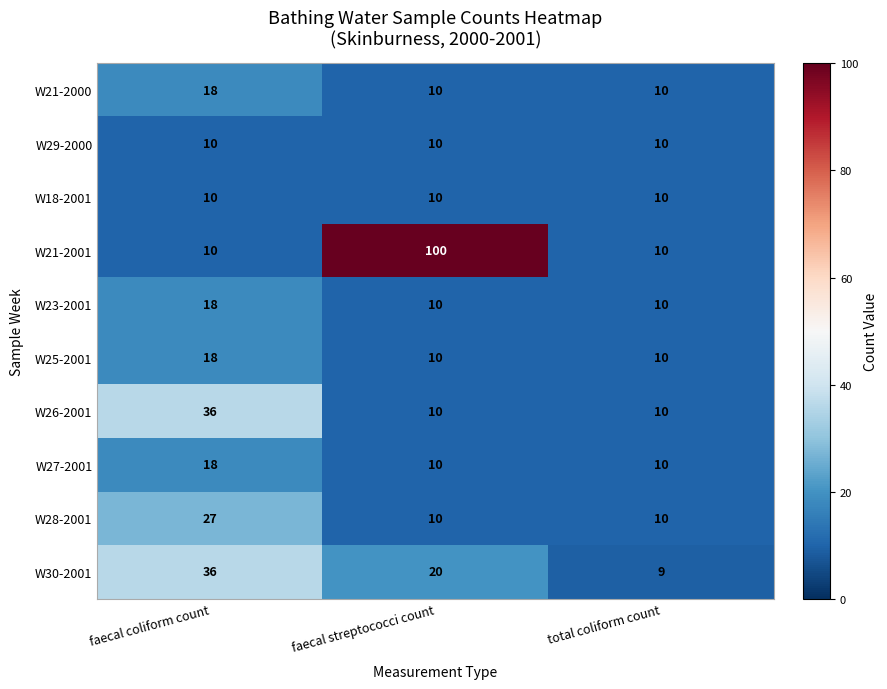

What is the total value across all series at faecal streptococci count?

200